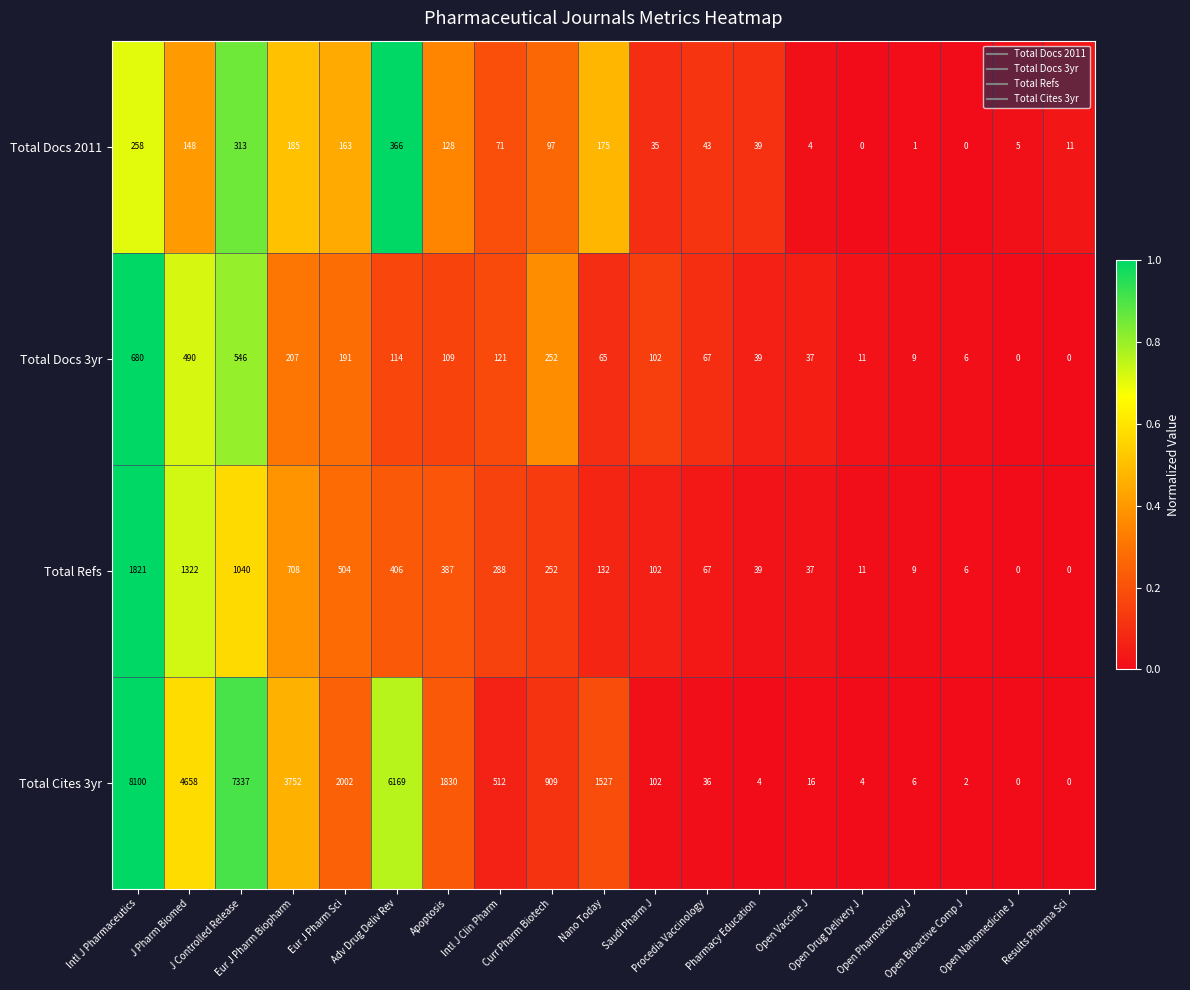

List the series in order of their peak value, highest first.

Total Cites 3yr, Total Refs, Total Docs 3yr, Total Docs 2011